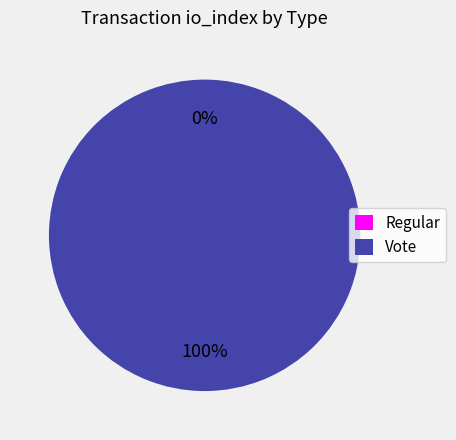

Is there any slice that represents more than half of the pie?

Yes